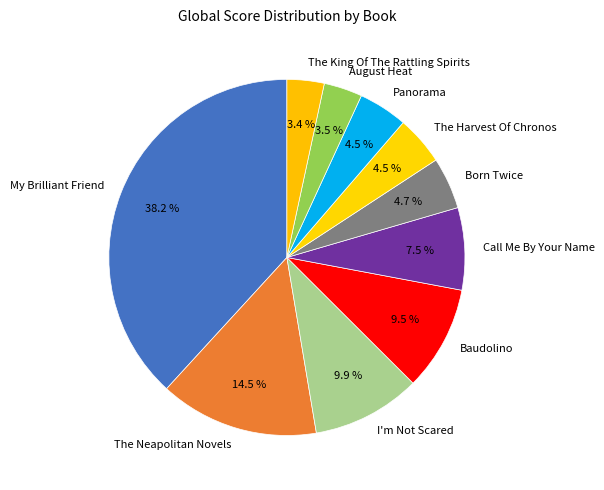

Is it true that The Neapolitan Novels is 20% of the pie?

False